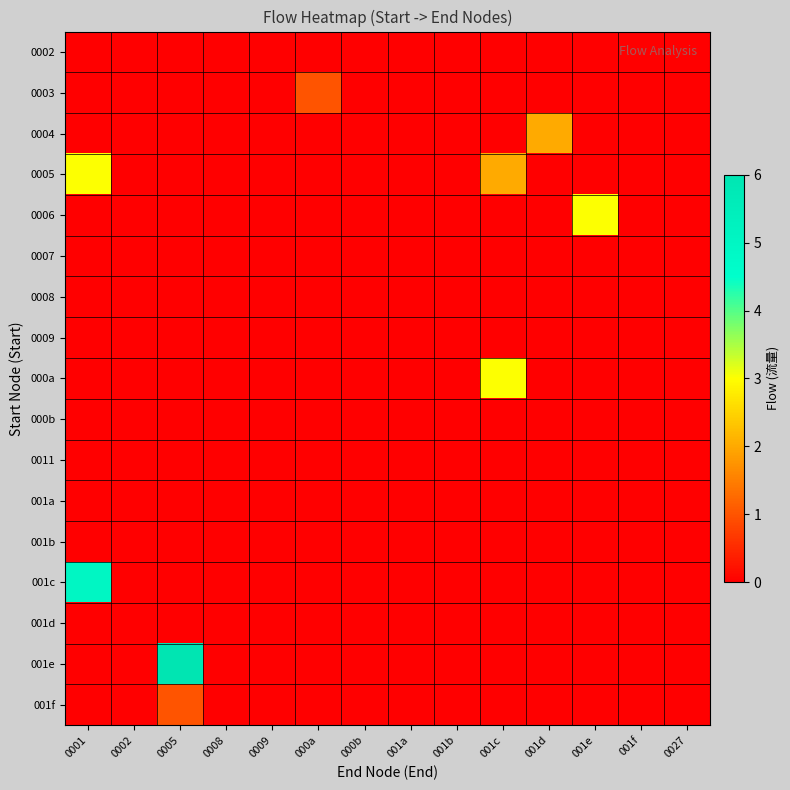

Reading left to right, transcribe all the data shown in this chart.

0002: 0001=0	0002=0	0005=0	0008=0	0009=0	000a=0	000b=0	001a=0	001b=0	001c=0	001d=0	001e=0	001f=0	0027=0
0003: 0001=0	0002=0	0005=0	0008=0	0009=0	000a=1	000b=0	001a=0	001b=0	001c=0	001d=0	001e=0	001f=0	0027=0
0004: 0001=0	0002=0	0005=0	0008=0	0009=0	000a=0	000b=0	001a=0	001b=0	001c=0	001d=2	001e=0	001f=0	0027=0
0005: 0001=3	0002=0	0005=0	0008=0	0009=0	000a=0	000b=0	001a=0	001b=0	001c=2	001d=0	001e=0	001f=0	0027=0
0006: 0001=0	0002=0	0005=0	0008=0	0009=0	000a=0	000b=0	001a=0	001b=0	001c=0	001d=0	001e=3	001f=0	0027=0
0007: 0001=0	0002=0	0005=0	0008=0	0009=0	000a=0	000b=0	001a=0	001b=0	001c=0	001d=0	001e=0	001f=0	0027=0
0008: 0001=0	0002=0	0005=0	0008=0	0009=0	000a=0	000b=0	001a=0	001b=0	001c=0	001d=0	001e=0	001f=0	0027=0
0009: 0001=0	0002=0	0005=0	0008=0	0009=0	000a=0	000b=0	001a=0	001b=0	001c=0	001d=0	001e=0	001f=0	0027=0
000a: 0001=0	0002=0	0005=0	0008=0	0009=0	000a=0	000b=0	001a=0	001b=0	001c=3	001d=0	001e=0	001f=0	0027=0
000b: 0001=0	0002=0	0005=0	0008=0	0009=0	000a=0	000b=0	001a=0	001b=0	001c=0	001d=0	001e=0	001f=0	0027=0
0011: 0001=0	0002=0	0005=0	0008=0	0009=0	000a=0	000b=0	001a=0	001b=0	001c=0	001d=0	001e=0	001f=0	0027=0
001a: 0001=0	0002=0	0005=0	0008=0	0009=0	000a=0	000b=0	001a=0	001b=0	001c=0	001d=0	001e=0	001f=0	0027=0
001b: 0001=0	0002=0	0005=0	0008=0	0009=0	000a=0	000b=0	001a=0	001b=0	001c=0	001d=0	001e=0	001f=0	0027=0
001c: 0001=5	0002=0	0005=0	0008=0	0009=0	000a=0	000b=0	001a=0	001b=0	001c=0	001d=0	001e=0	001f=0	0027=0
001d: 0001=0	0002=0	0005=0	0008=0	0009=0	000a=0	000b=0	001a=0	001b=0	001c=0	001d=0	001e=0	001f=0	0027=0
001e: 0001=0	0002=0	0005=6	0008=0	0009=0	000a=0	000b=0	001a=0	001b=0	001c=0	001d=0	001e=0	001f=0	0027=0
001f: 0001=0	0002=0	0005=1	0008=0	0009=0	000a=0	000b=0	001a=0	001b=0	001c=0	001d=0	001e=0	001f=0	0027=0